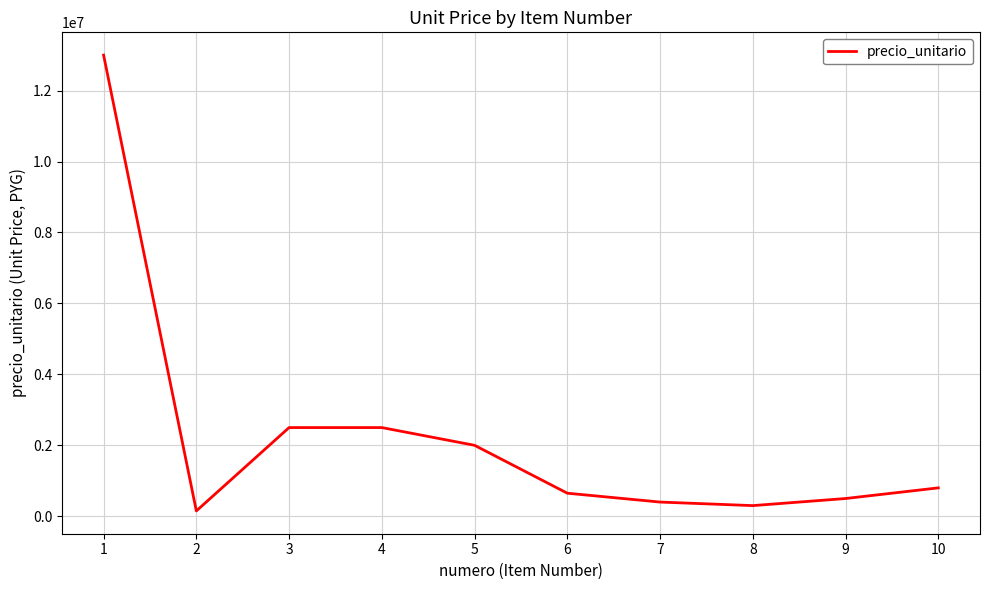

What is the approximate value at 10?

800000